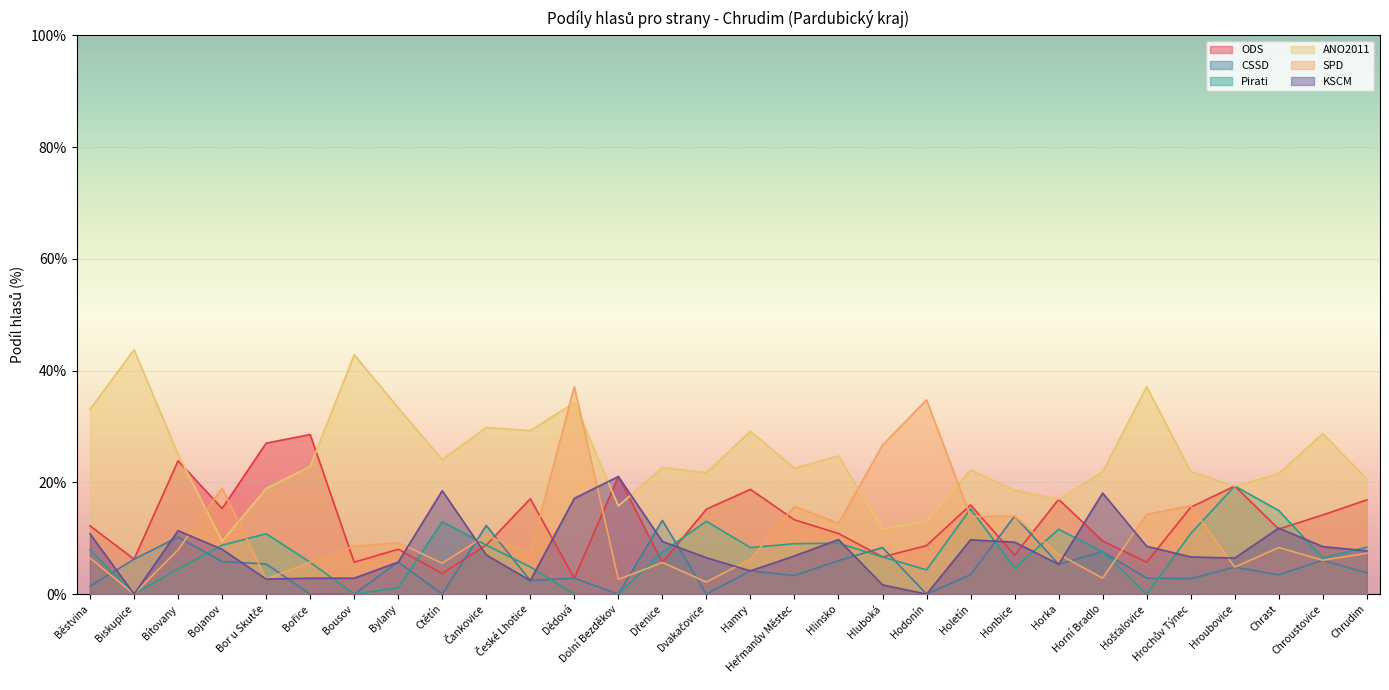

List the labels in order of SPD value, largest first.

Dědová, Hodonín, Hluboká, Bojanov, Hrochův Týnec, Heřmanův Městec, Hošťalovice, Honbice, Holetín, Hlinsko, Čankovice, Bylany, Bousov, Chrast, Bítovany, Chrudim, České Lhotice, Horka, Běstvina, Hamry, Chroustovice, Bořice, Dřenice, Ctětín, Hroubovice, Horní Bradlo, Bor u Skutče, Dolní Bezděkov, Dvakačovice, Biskupice